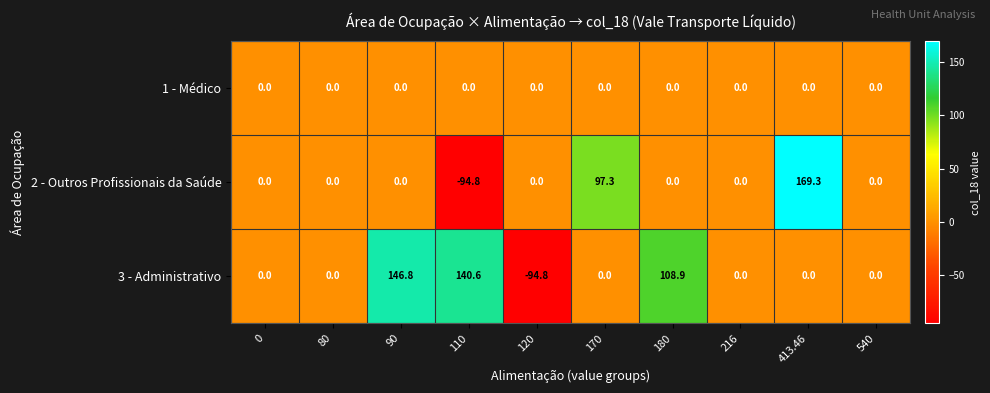

How many categories are shown in the chart?

10